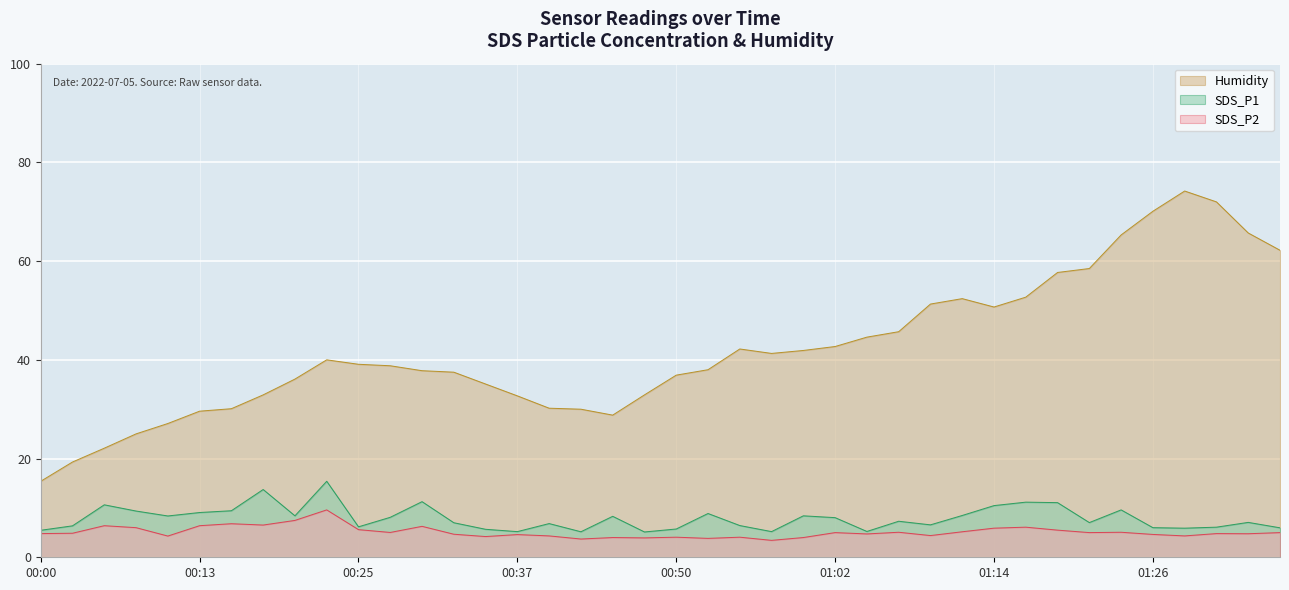

List the labels in order of SDS_P1 value, largest first.

00:23, 00:18, 00:30, 01:17, 01:19, 00:05, 01:14, 01:24, 00:15, 00:08, 00:13, 00:52, 01:12, 00:20, 00:59, 00:10, 00:45, 00:28, 01:02, 01:07, 01:34, 01:22, 00:33, 00:40, 01:09, 00:55, 00:03, 00:25, 01:31, 01:26, 01:36, 01:29, 00:50, 00:35, 00:00, 01:04, 00:37, 00:57, 00:42, 00:47